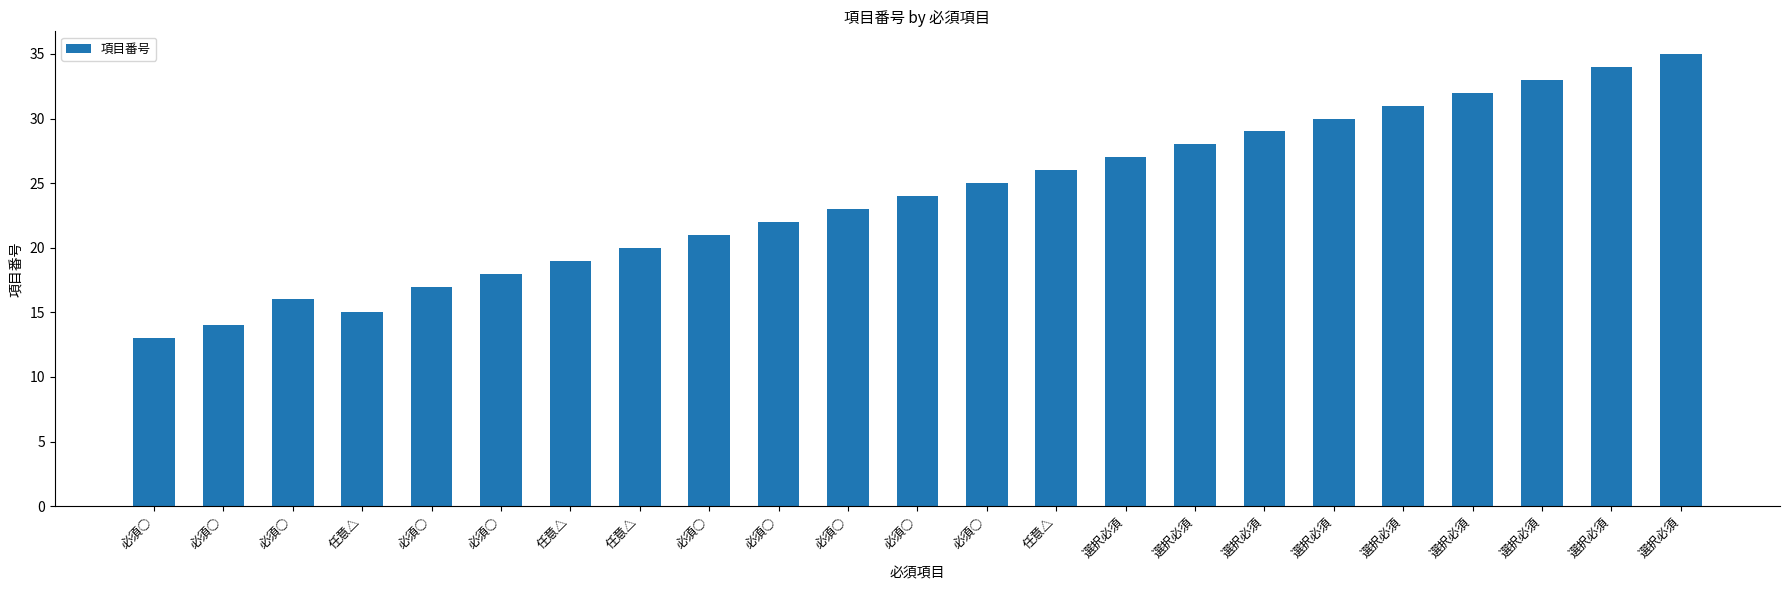

What is the smallest value displayed?

13